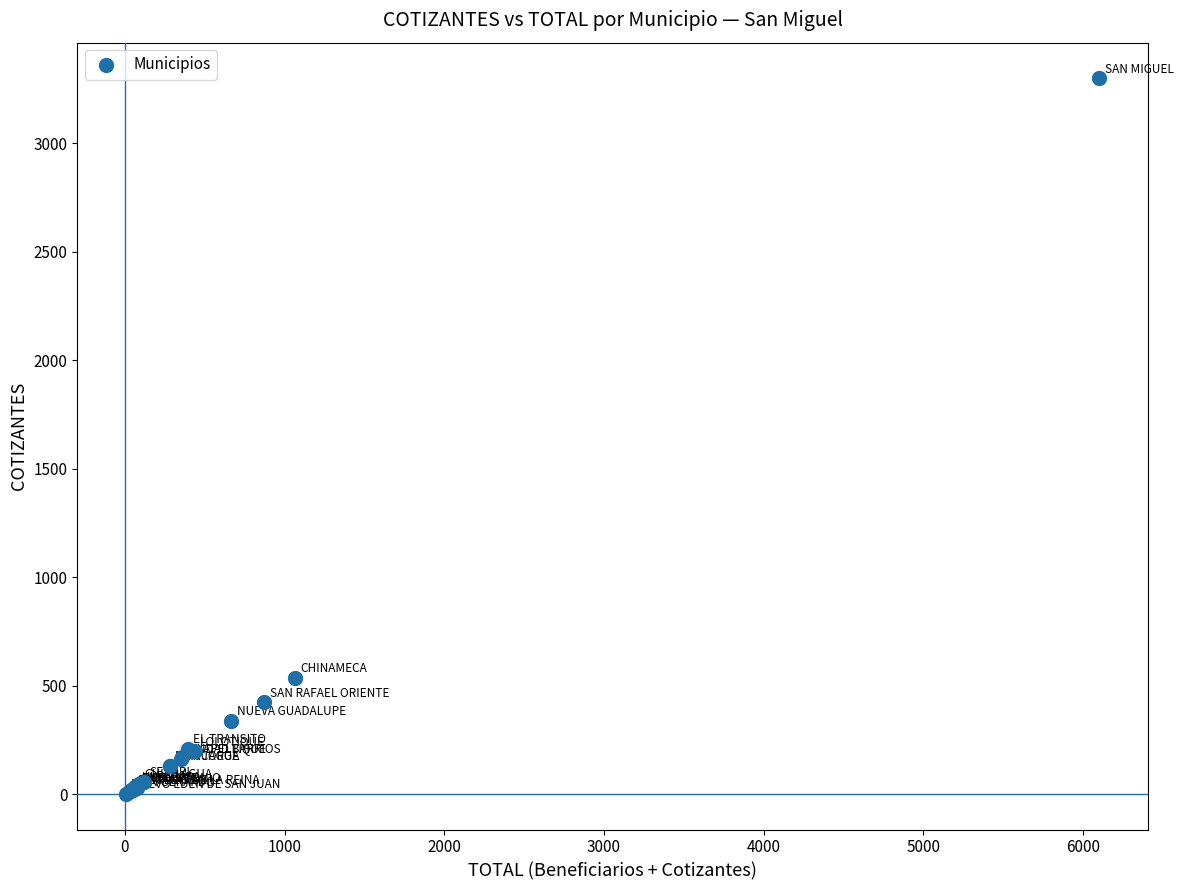

What Y value in the scatter plot is closest to 1650?

536